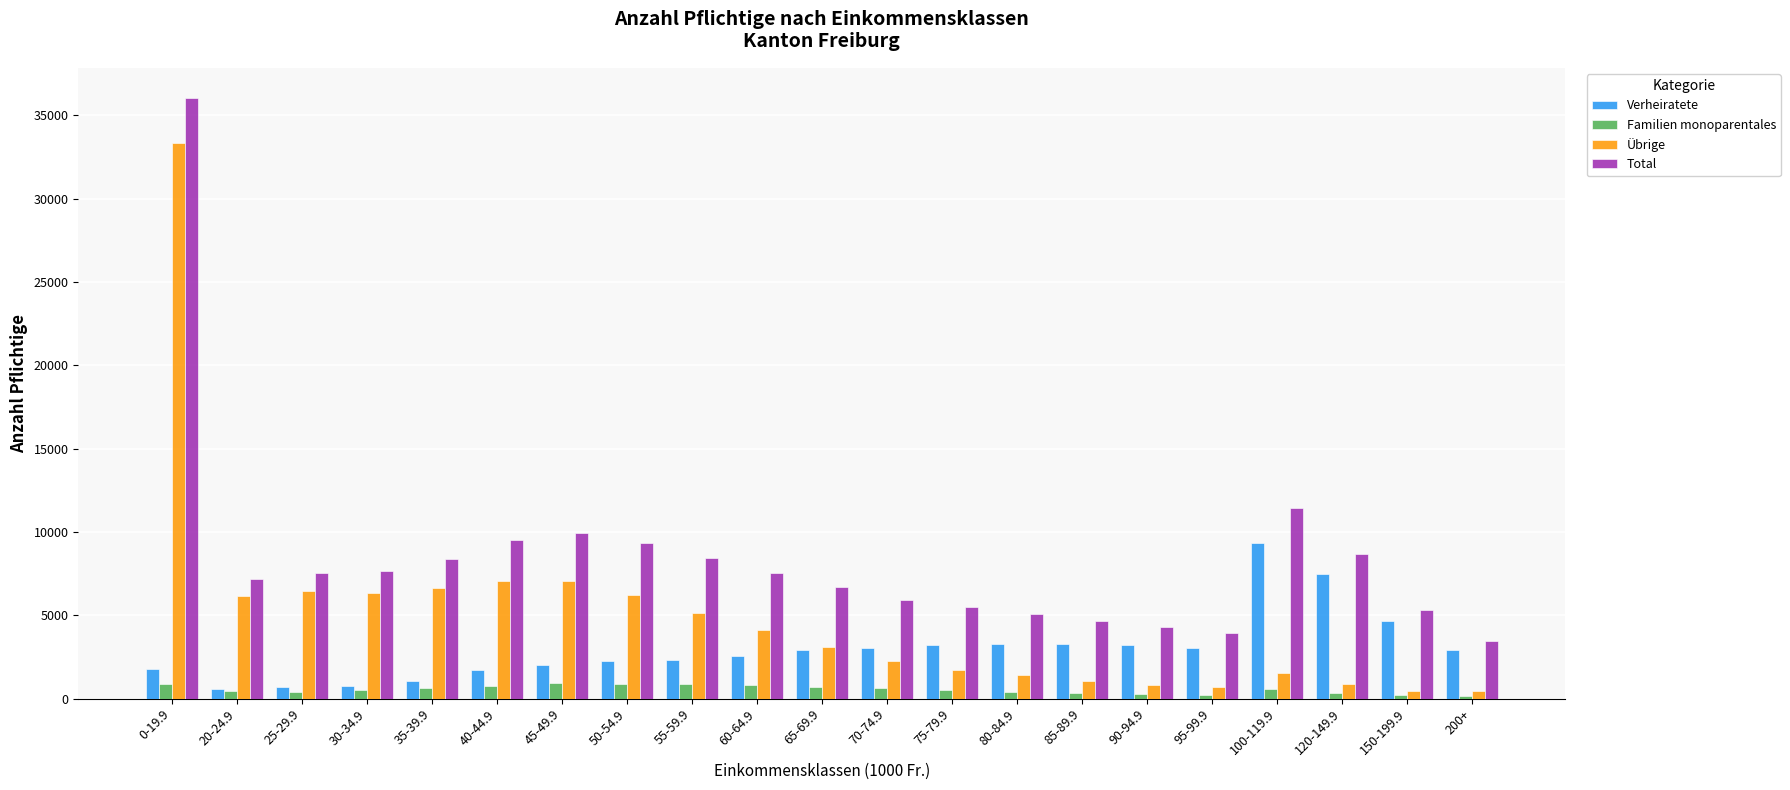

What is the difference between the maximum and minimum values in the Familien monoparentales series?

795